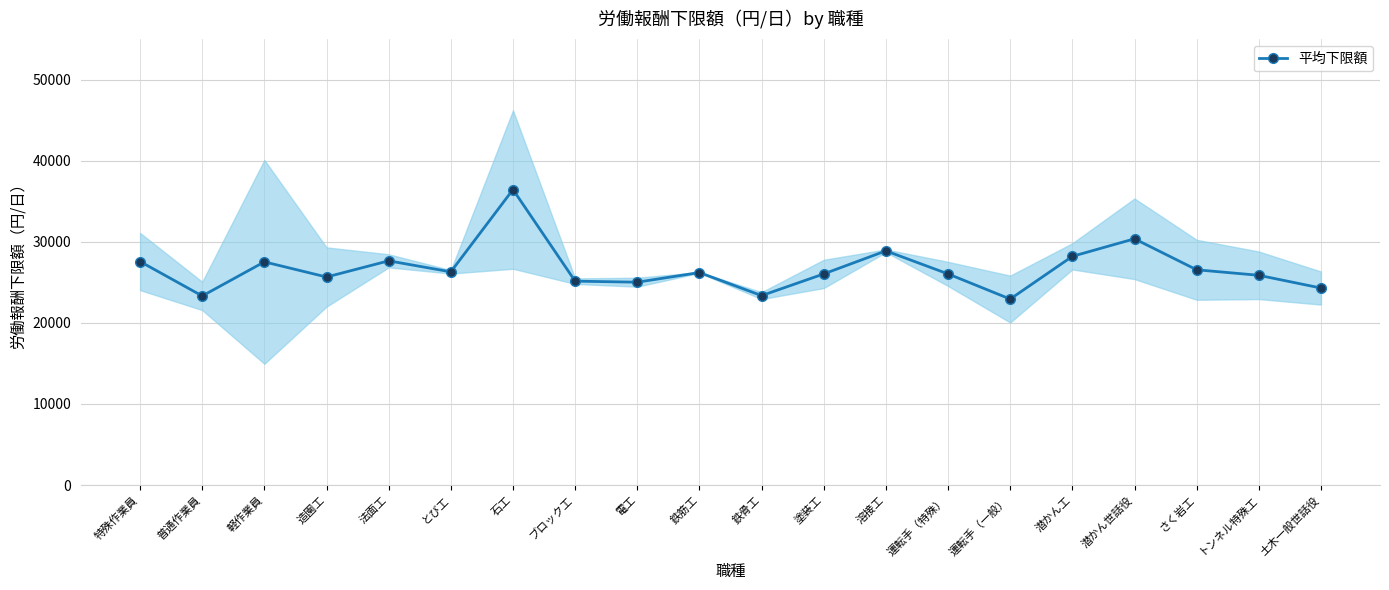

At which category does the data reach its first local peak?

軽作業員